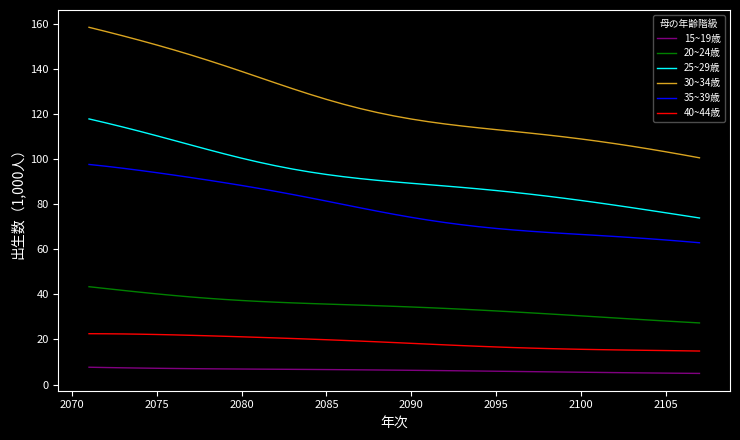

Which series has the largest total across all categories?

30~34歳